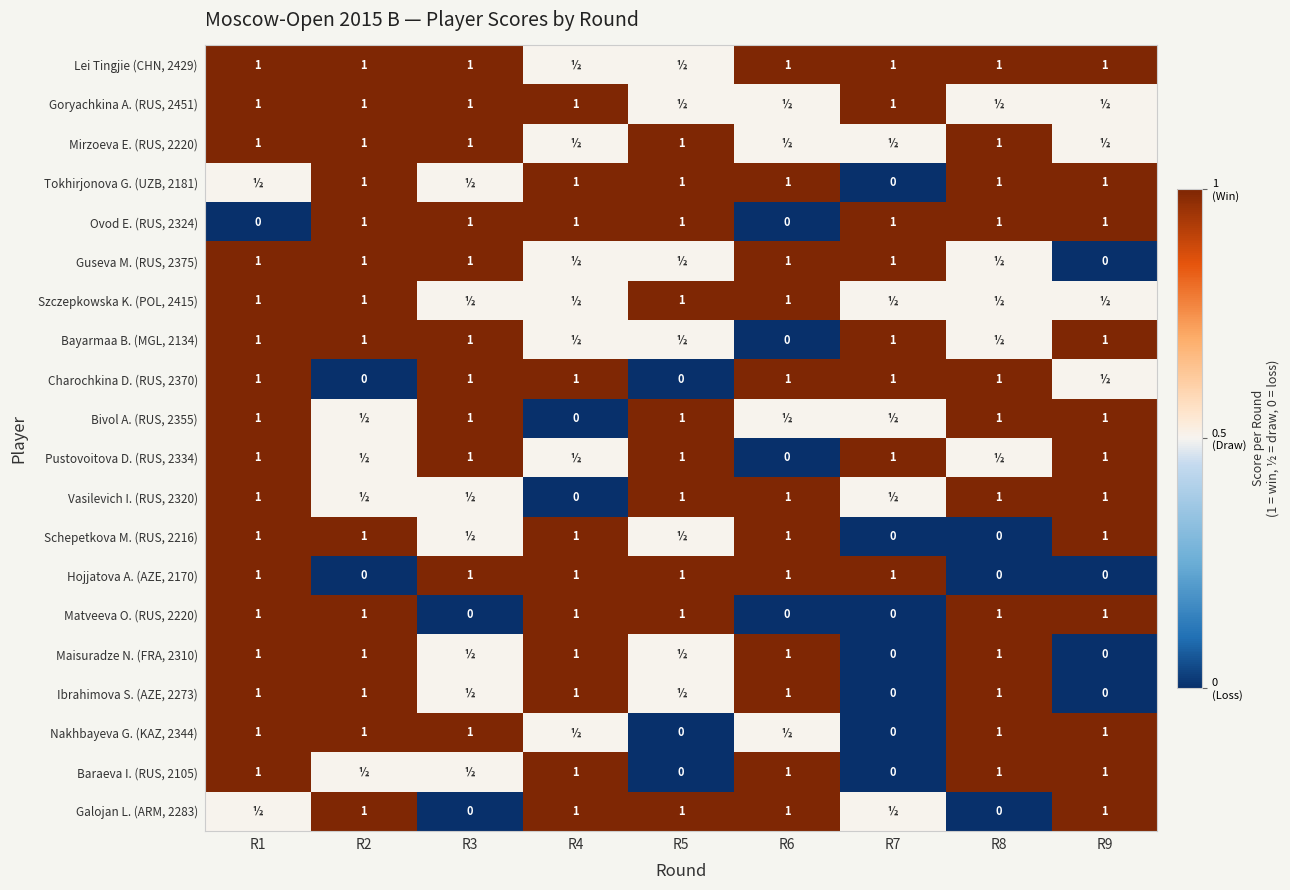

True or false: Nakhbayeva G. (KAZ, 2344) has a value of 1.0 at R3.

True